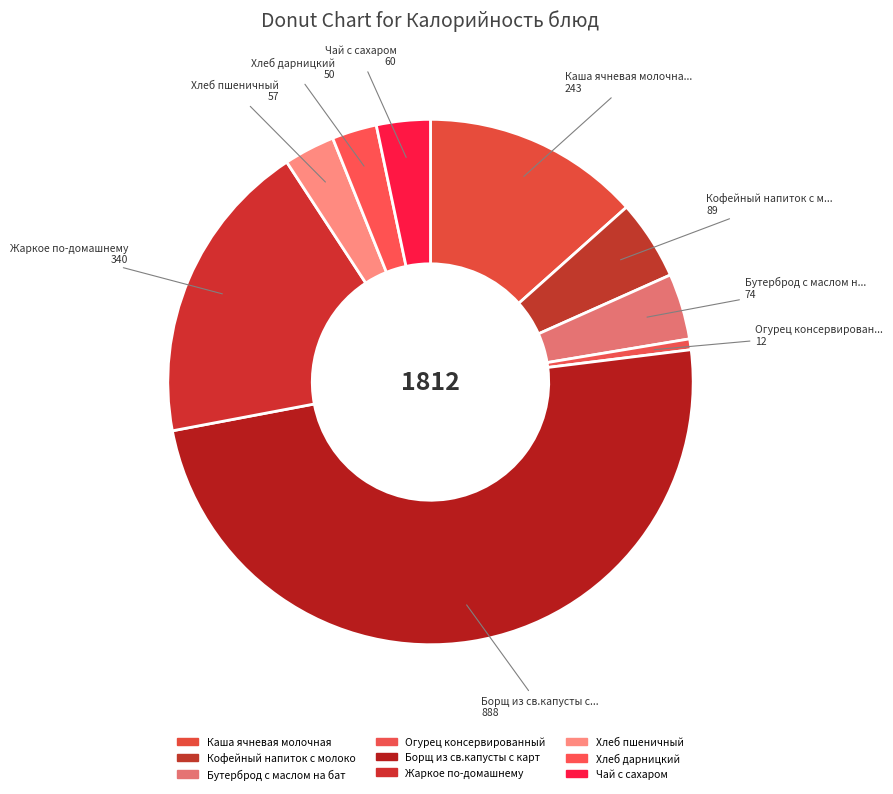

How many segments does this pie chart have?

9